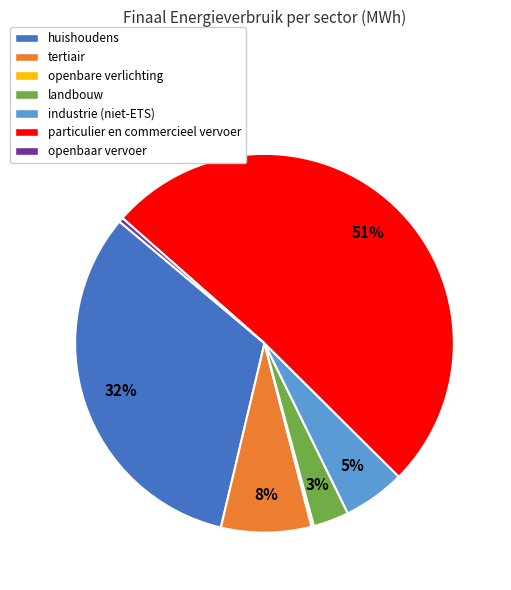

To the nearest percent, what percentage of the pie is industrie (niet-ETS)?

5%